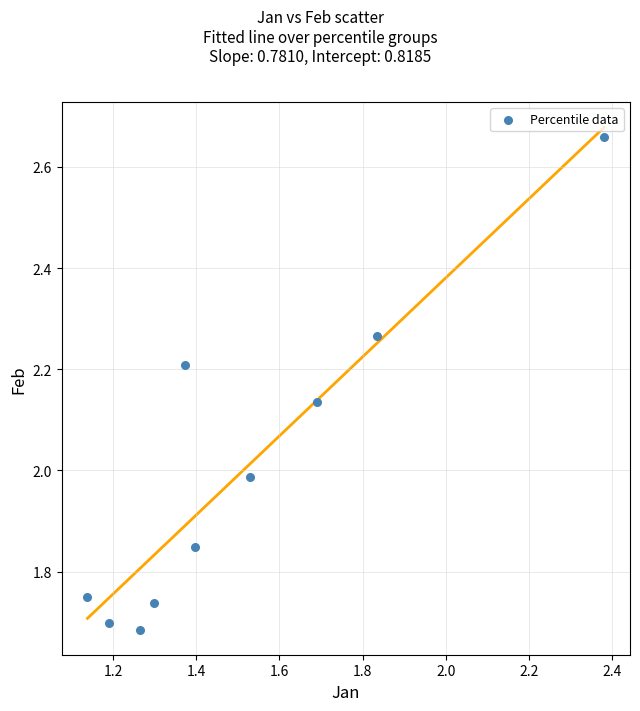

What is the range of X values (max minus min)?

1.2